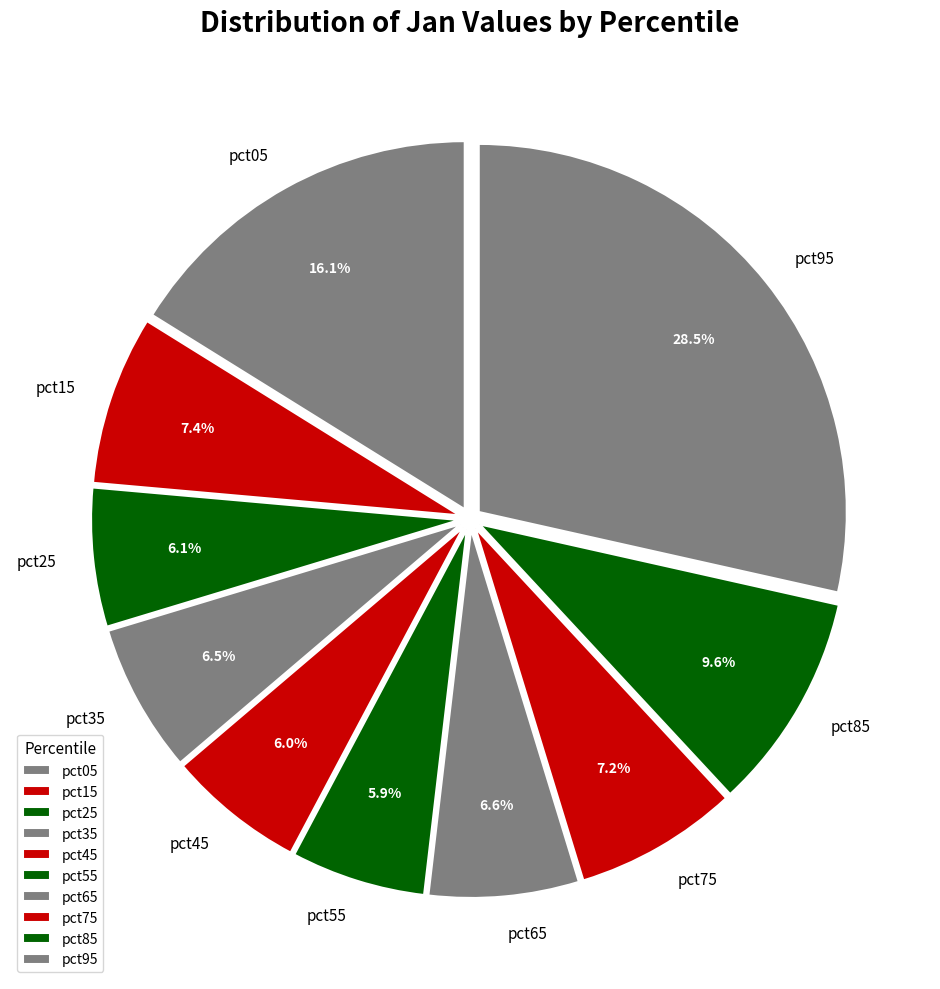

To the nearest percent, what is the difference between the pct15 and pct65 slice percentages?

1%